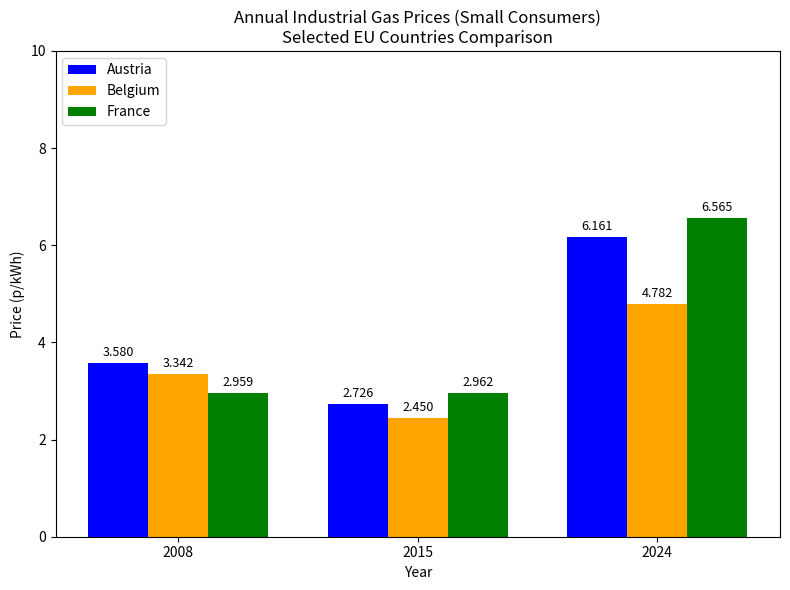

At how many categories does at least one series exceed 5?

1